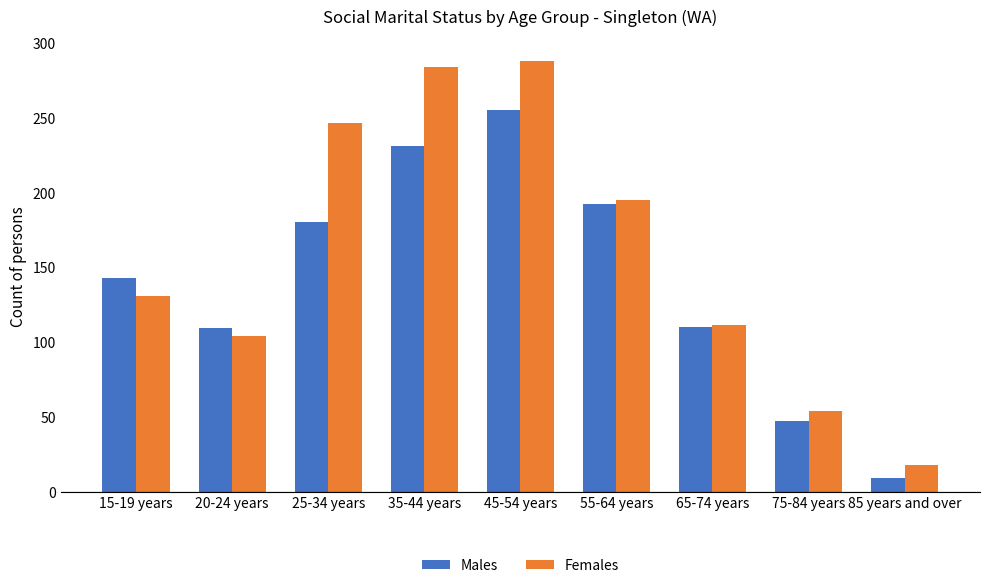

How many data points in Females are less than 131?

4